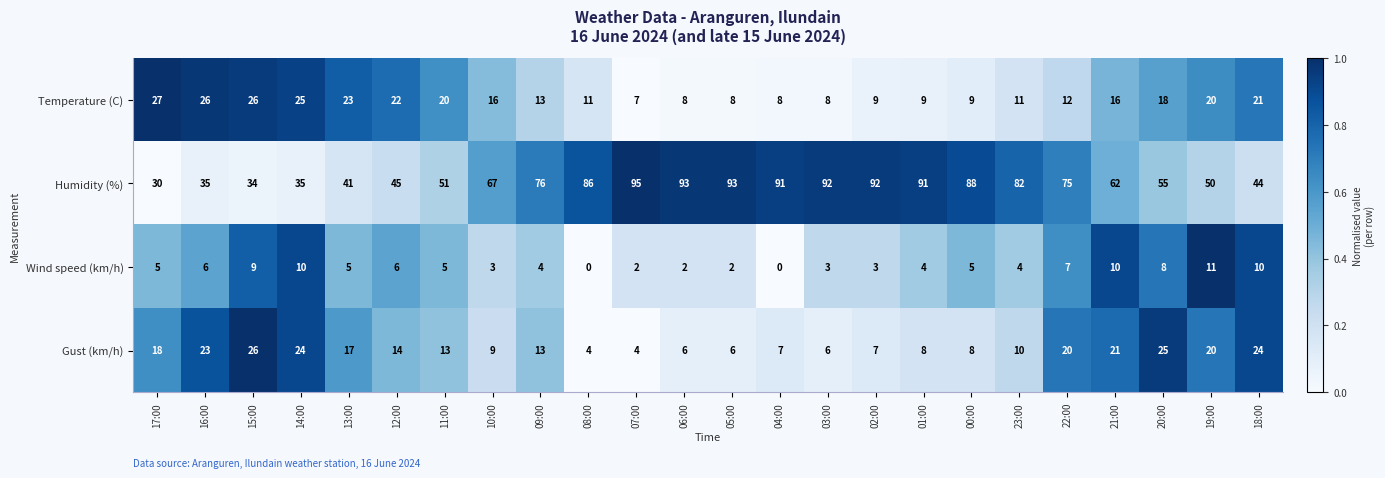

What is the spread (max minus min) of values at 19:00?

39